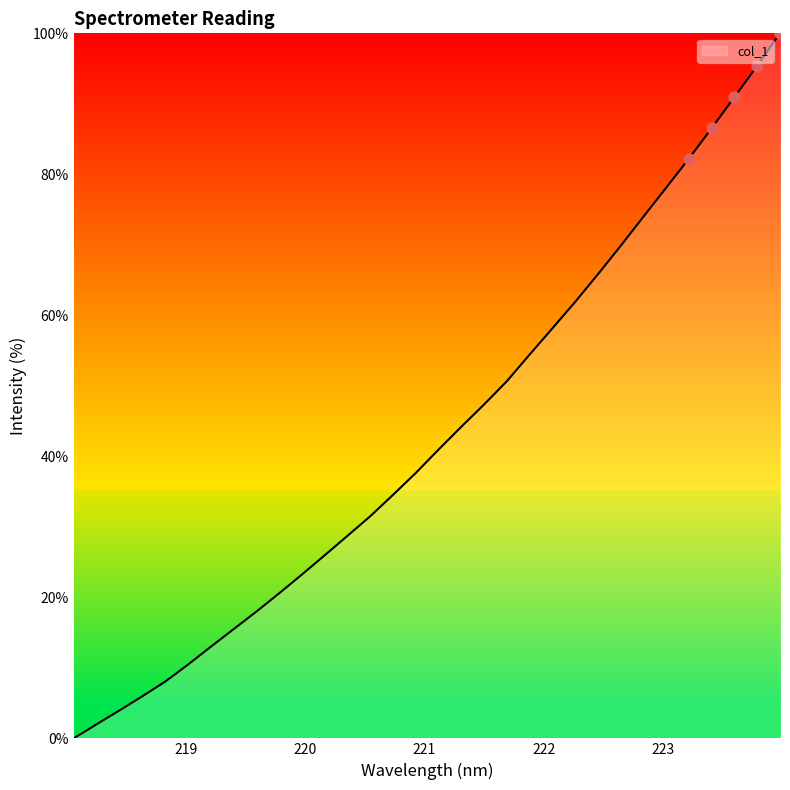

What is the greatest value displayed?

100.0